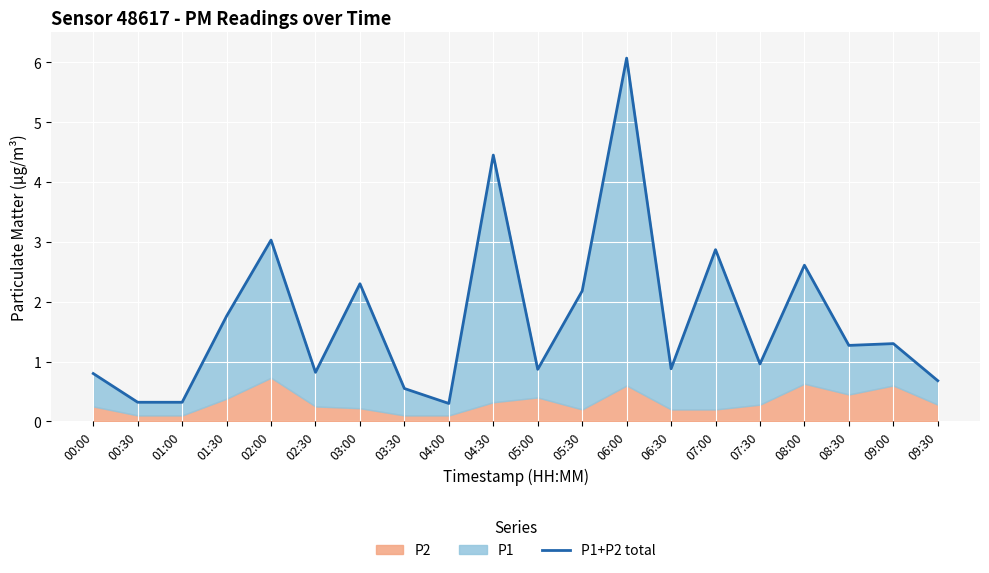

Rank the categories by value from highest to lowest.

06:00, 04:30, 02:00, 07:00, 08:00, 03:00, 05:30, 01:30, 09:00, 08:30, 07:30, 06:30, 05:00, 02:30, 00:00, 09:30, 03:30, 00:30, 01:00, 04:00